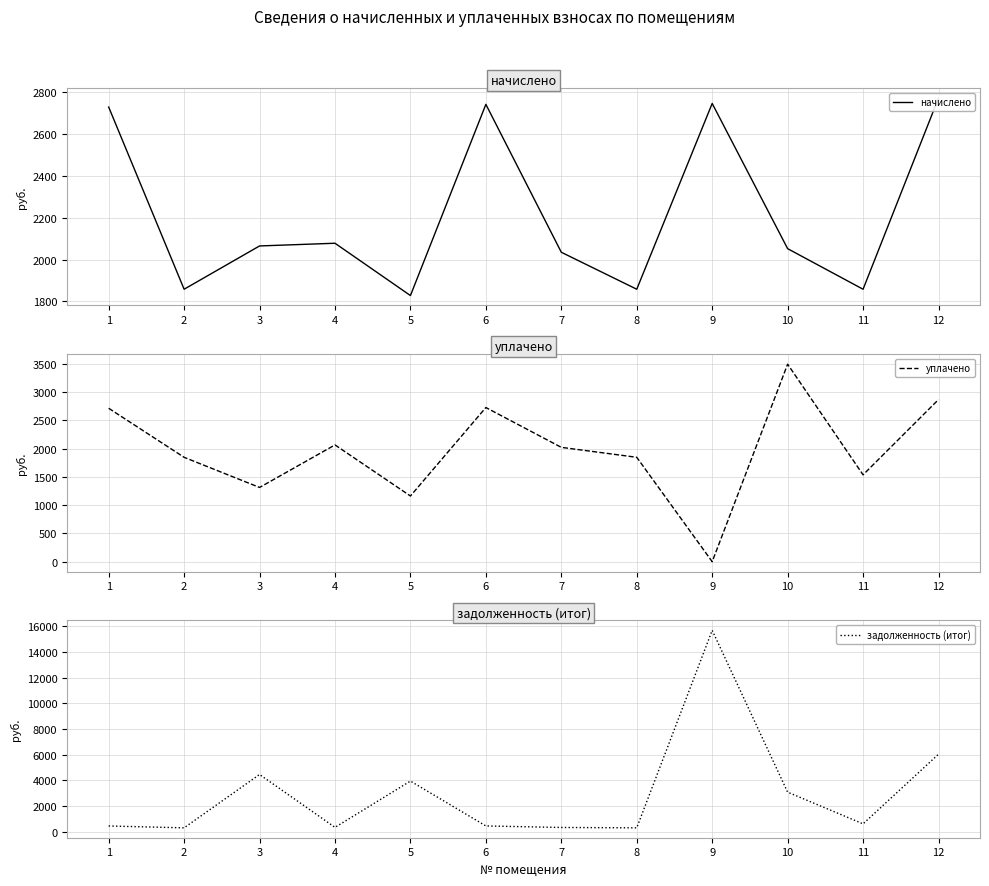

True or false: уплачено and начислено cross at least once.

True